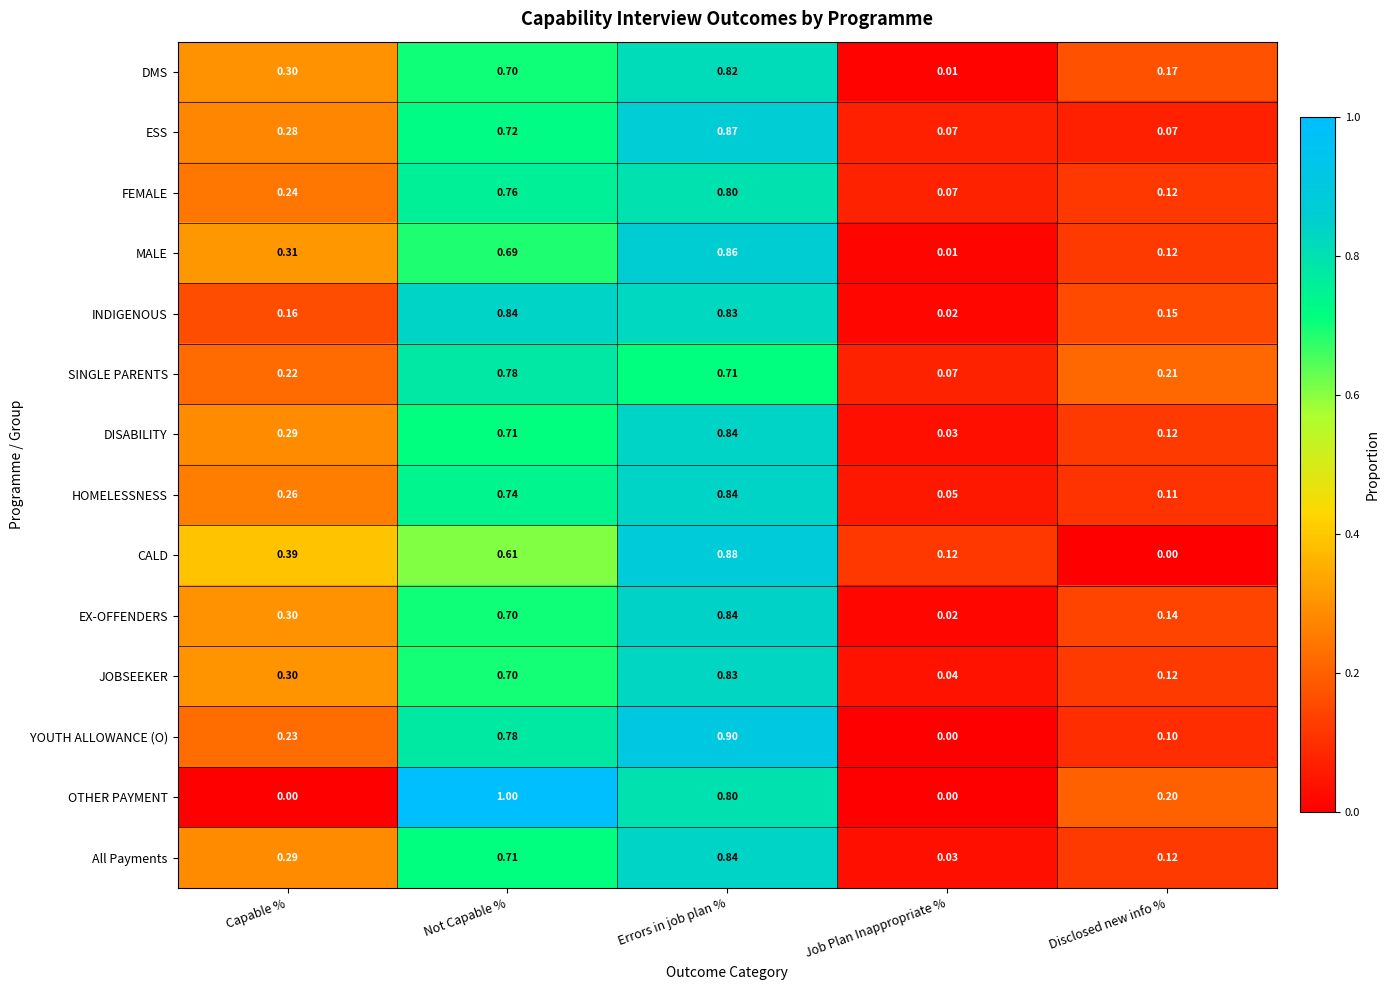

Rank the categories by SINGLE PARENTS value from highest to lowest.

Not Capable %, Errors in job plan %, Capable %, Disclosed new info %, Job Plan Inappropriate %